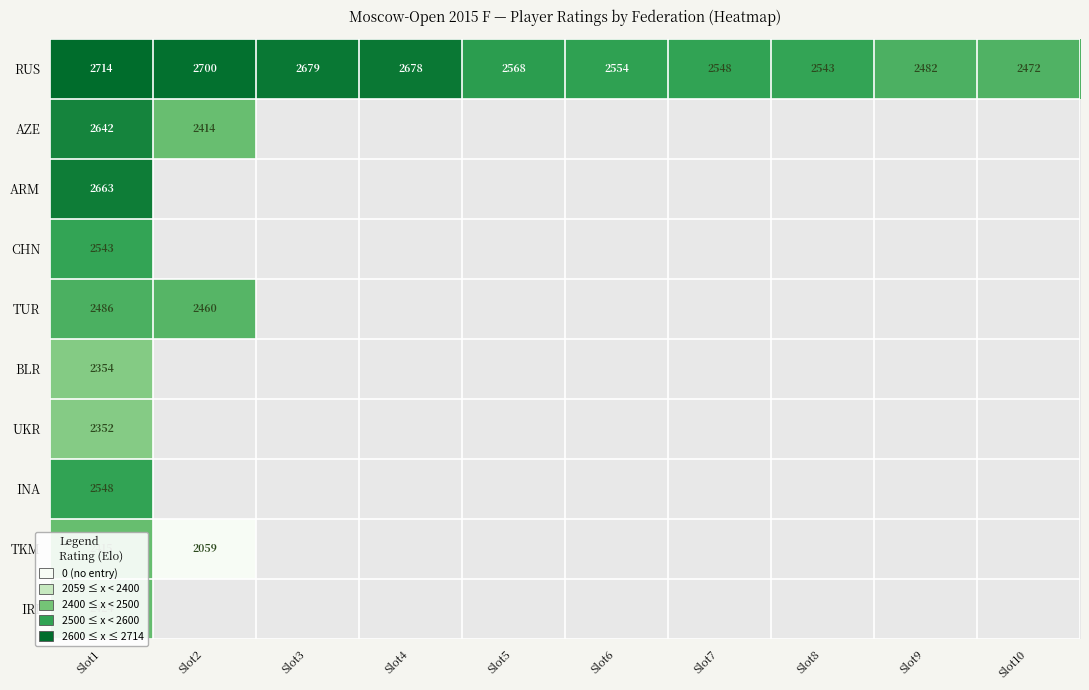

What is the total value across all series at Slot1?

25141